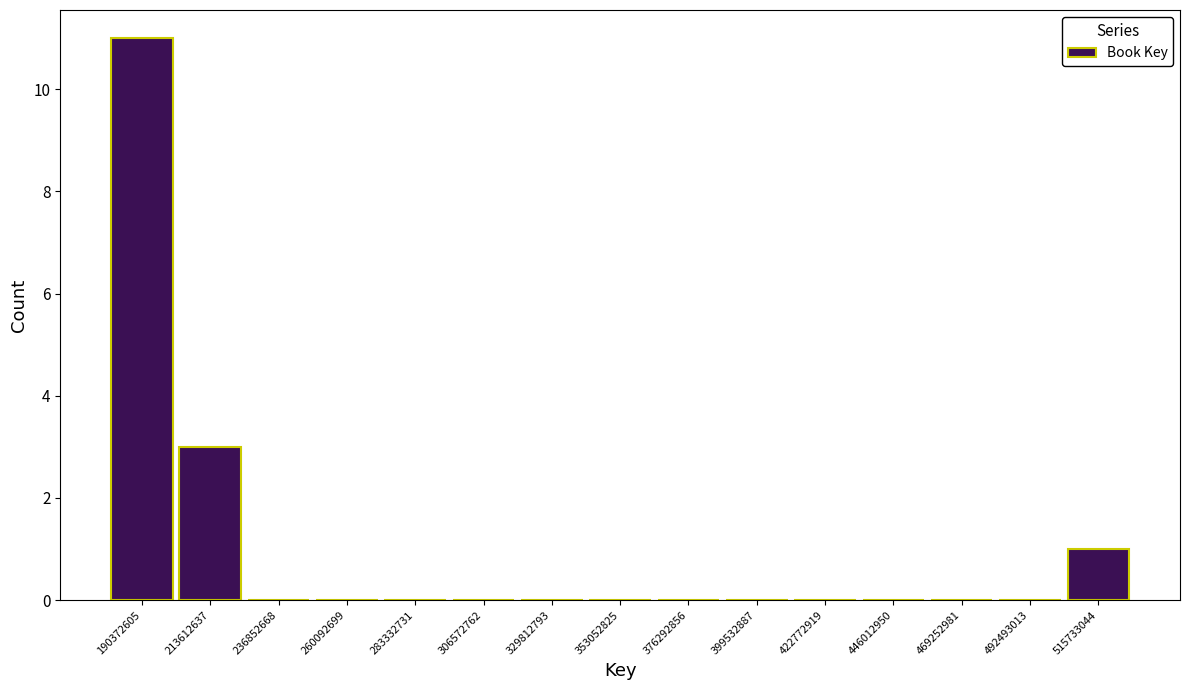

Reading left to right, list every bar in this chart as the range it spans on the x-axis followed by its height. Neither the bar edges nor the heights are printed on the chart, so give them approximately, as read against the axes.

180000000 to 200000000: 11
200000000 to 225000000: 3
225000000 to 250000000: 0
250000000 to 270000000: 0
270000000 to 295000000: 0
295000000 to 320000000: 0
320000000 to 340000000: 0
340000000 to 365000000: 0
365000000 to 390000000: 0
390000000 to 410000000: 0
410000000 to 435000000: 0
435000000 to 460000000: 0
460000000 to 480000000: 0
480000000 to 505000000: 0
505000000 to 525000000: 1